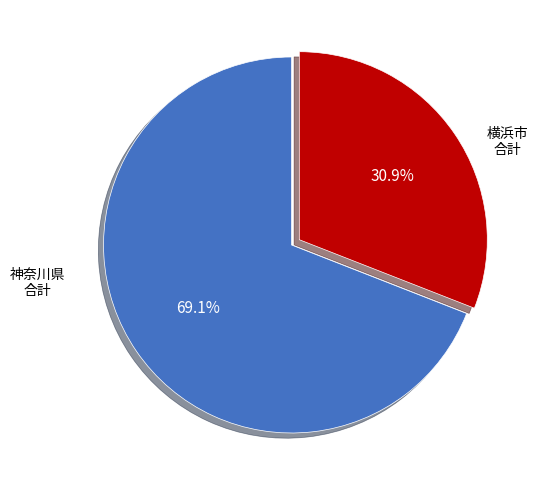

To the nearest percent, what is the average slice percentage?

50%